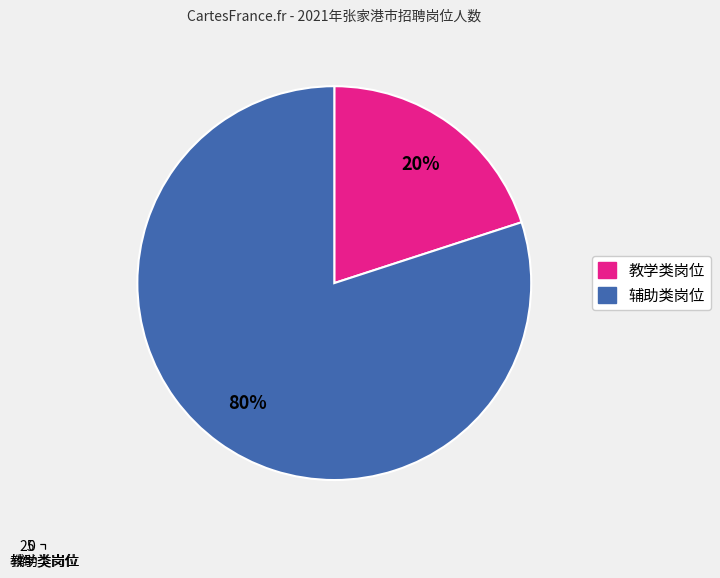

To the nearest percent, what portion does 辅助类岗位 represent?

80%